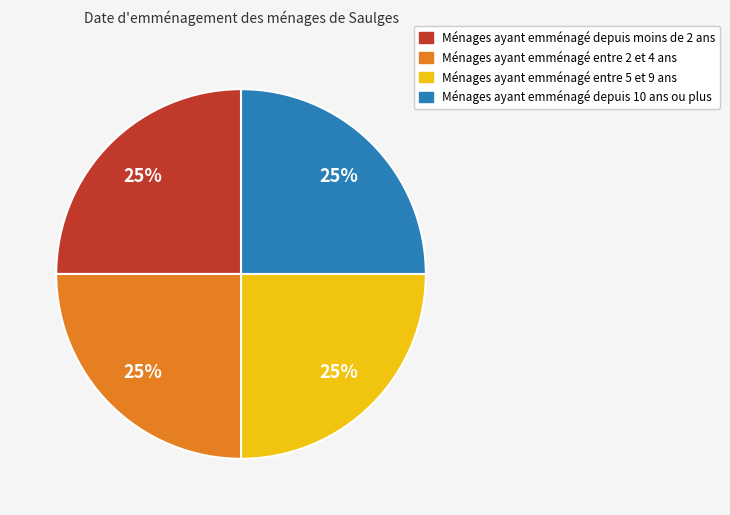

True or false: Ménages ayant emménagé depuis moins de 2 ans accounts for 25% of the total.

True